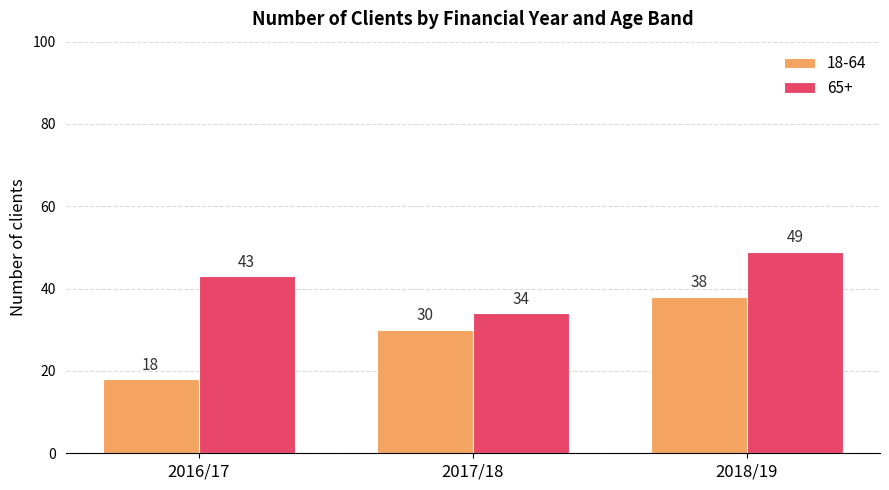

What is the difference between the 65+ values at 2016/17 and 2017/18?

9